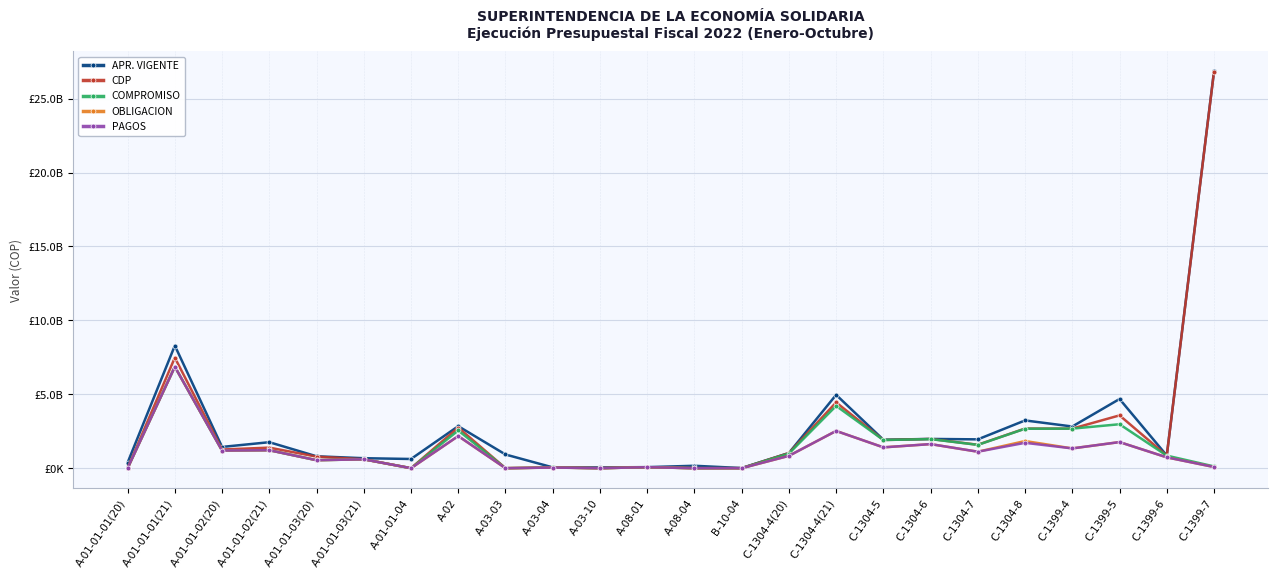

What is the label of the 23rd point from the right?

A-01-01-01(21)